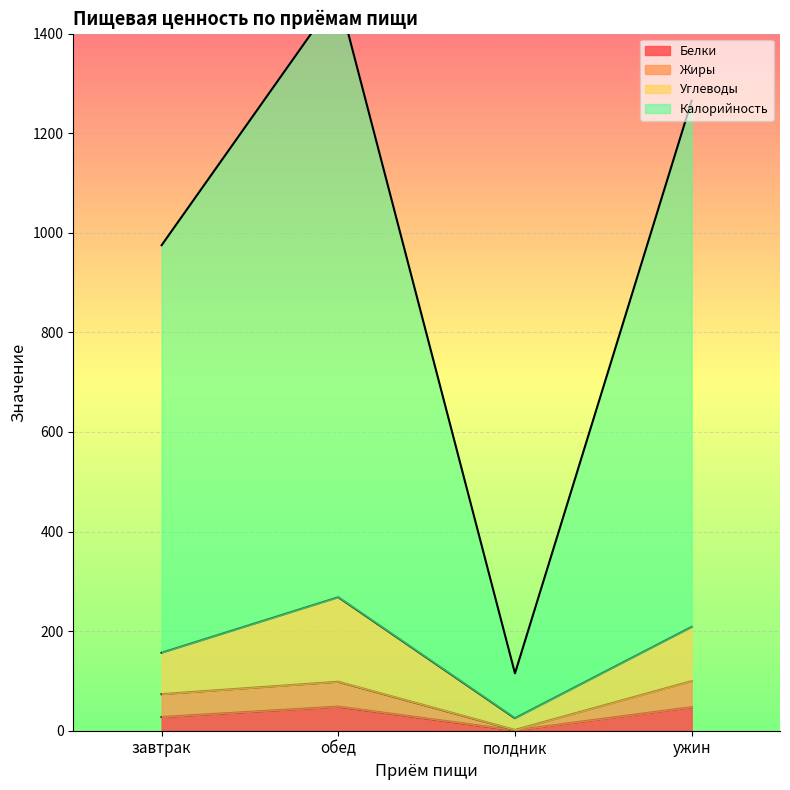

The value of Белки at ужин is 47.4. True or false?

True